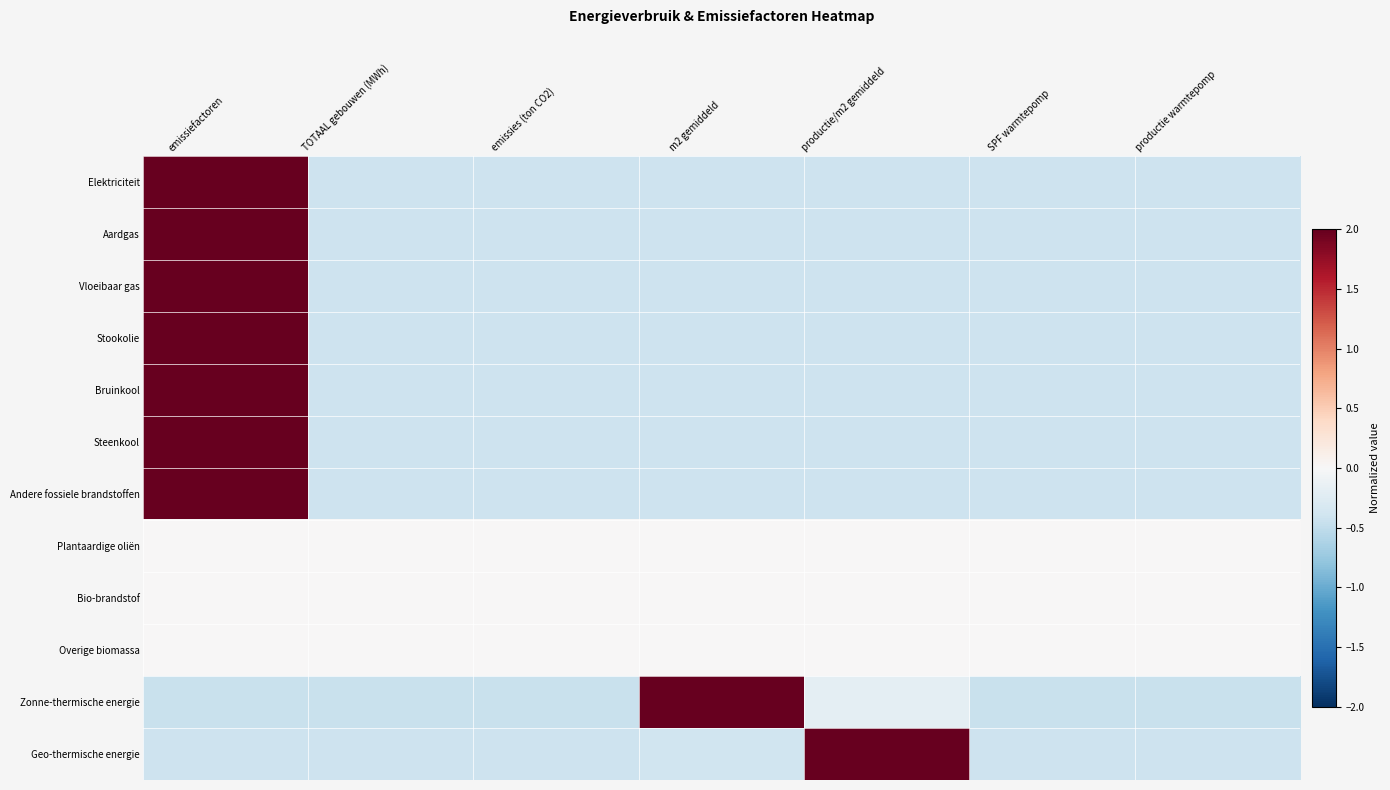

At which category is the sum across all series the highest?

emissiefactoren